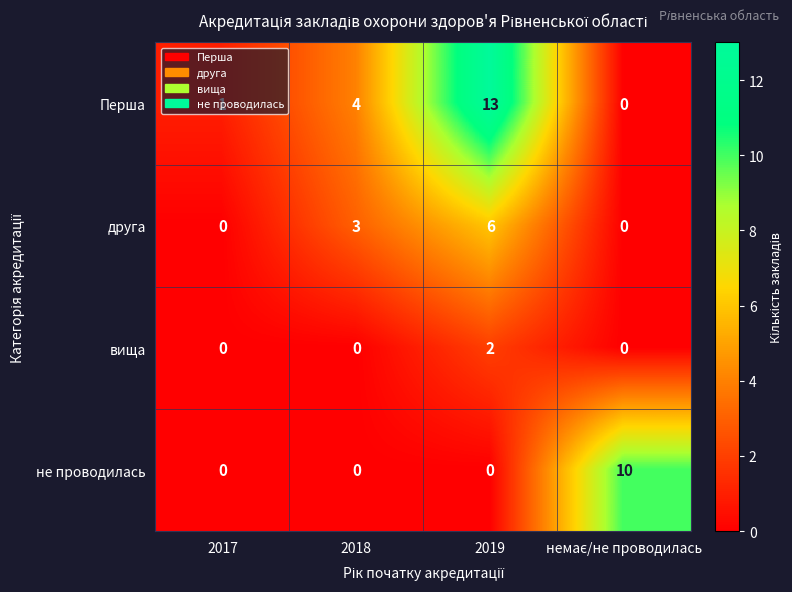

Which series has the largest total across all categories?

Перша